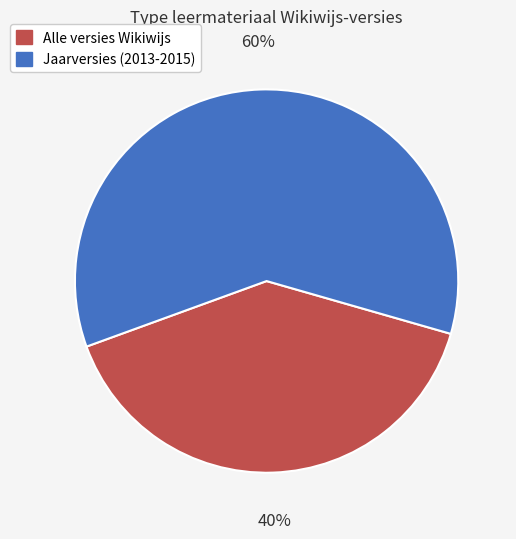

The Alle versies Wikiwijs slice represents 40% of the pie. True or false?

True